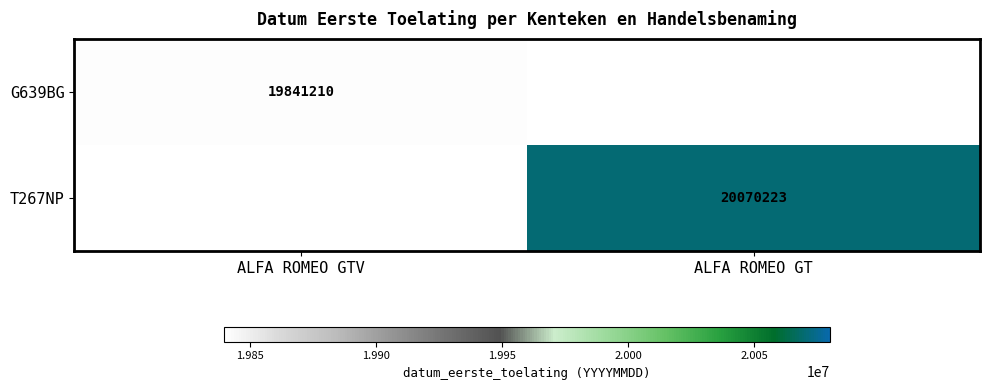

How many data points does each series have?

2